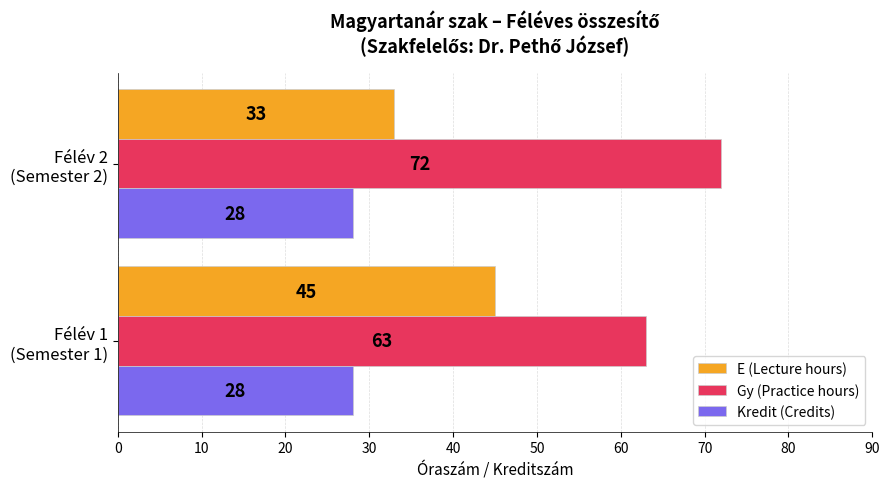

Which series has the largest total across all categories?

Gy (Practice hours)